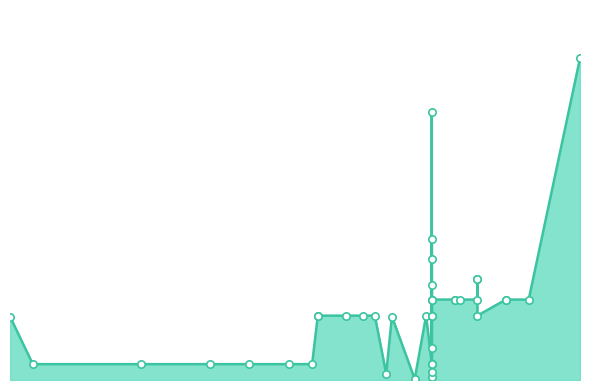

Approximately how many times larger is the value at 1908 compared to 1958?

0.2